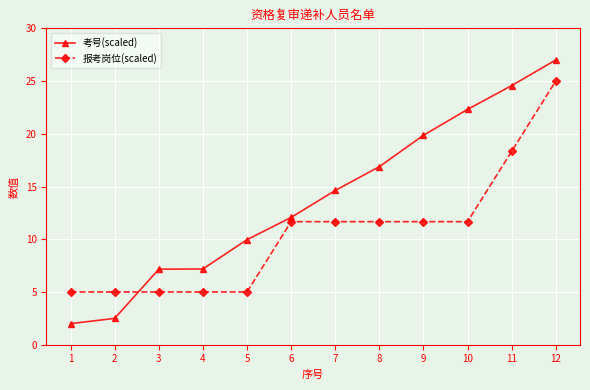

What is the value of the 考号(scaled) point at the 10th from the left?

22.3